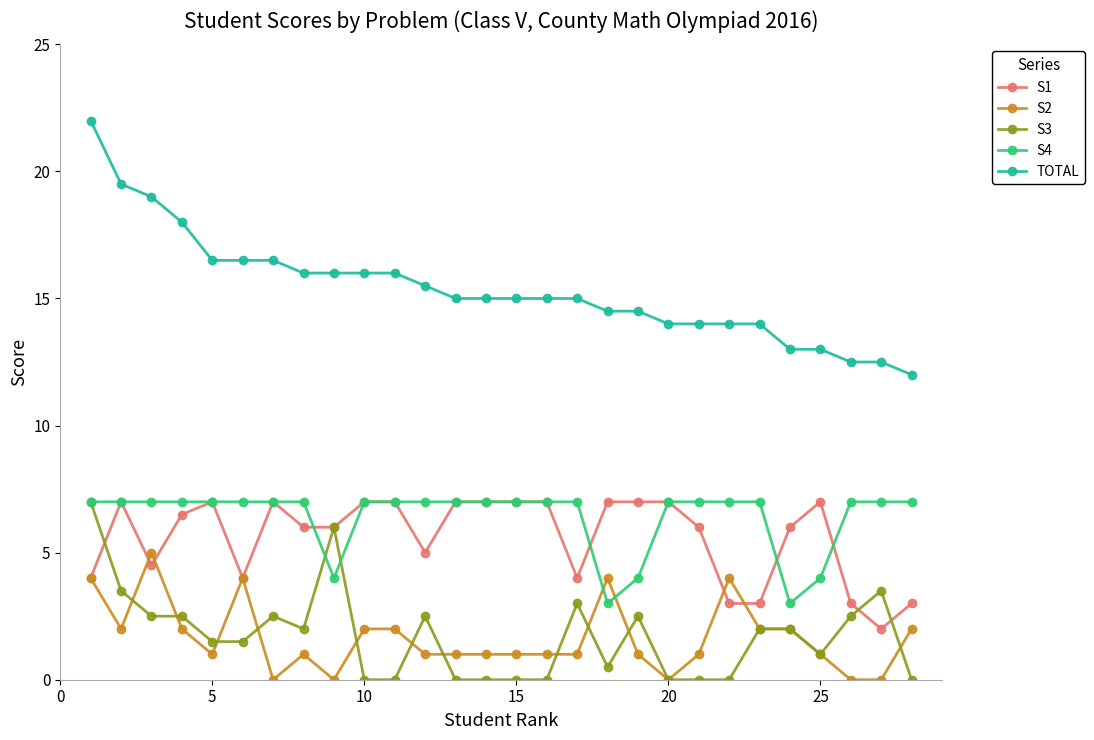

Which series has the widest spread of values?

TOTAL